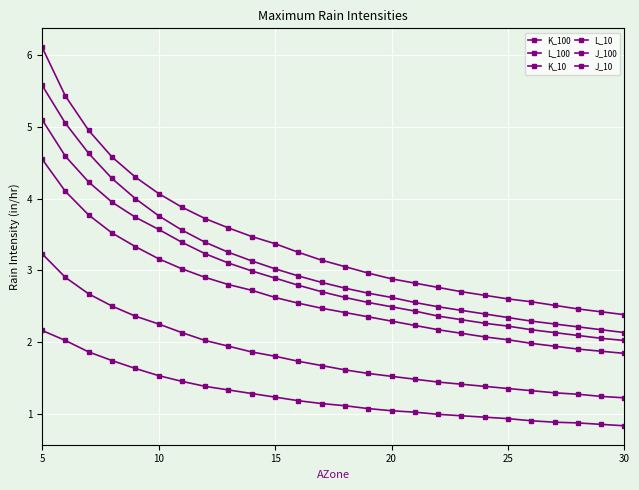

How many series are shown in this chart?

6